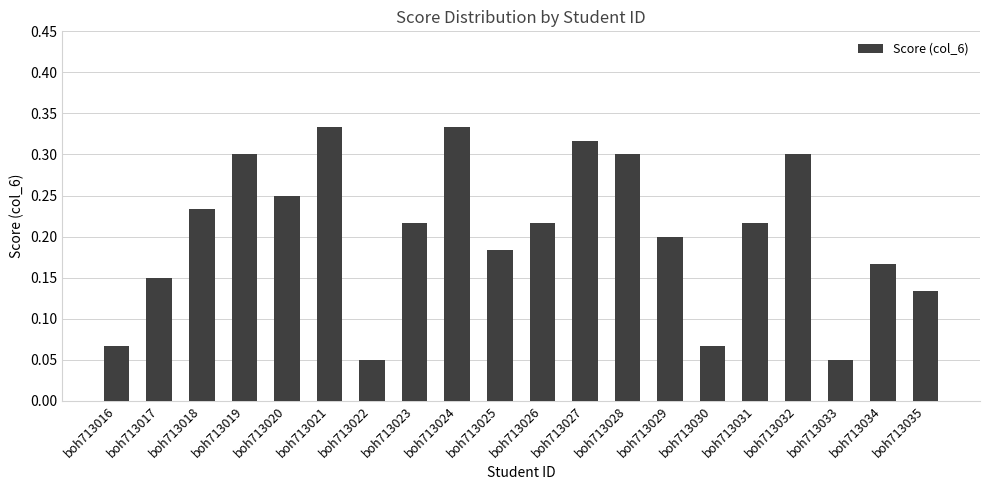

Are the bars grouped side by side (vs. stacked)?

No